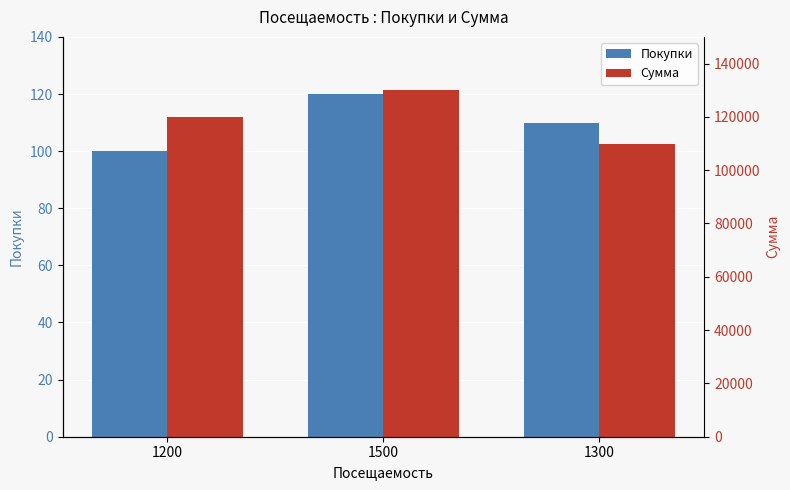

Reading left to right, what are all the values shown in this chart?

Покупки: 1200=100	1500=120	1300=110
Сумма: 1200=120000	1500=130000	1300=110000